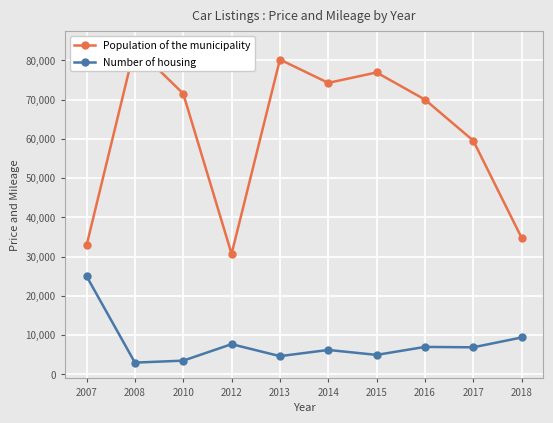

True or false: Population of the municipality and Number of housing intersect in this chart.

False